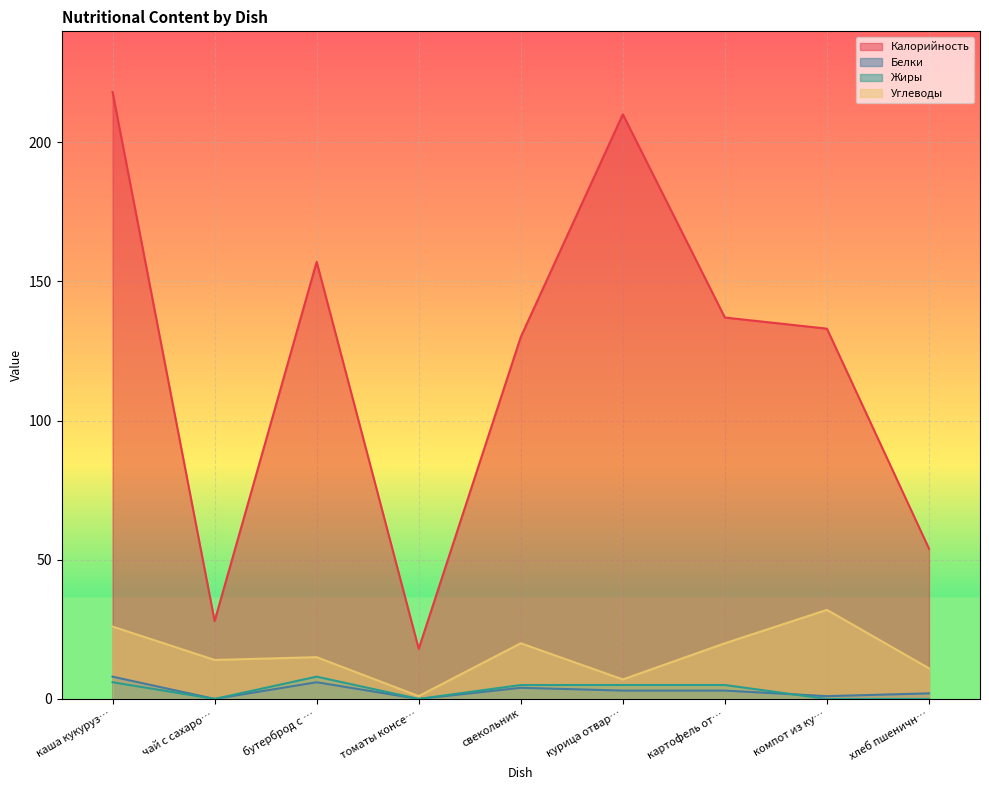

What is the difference between the Жиры values at курица отвар… and томаты консе…?

5